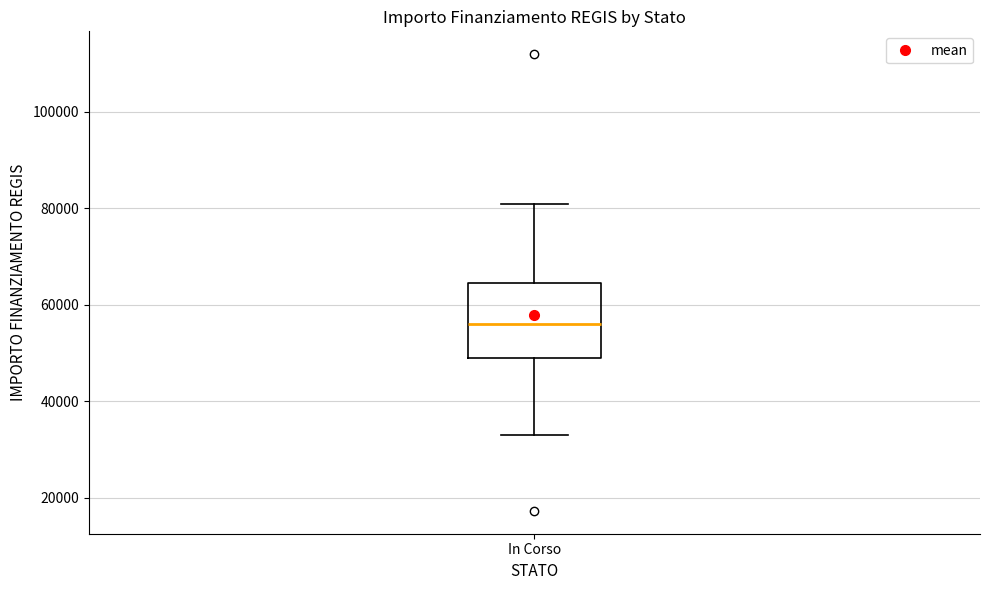

Where is the lower edge of the box for In Corso on the y-axis? The values are not printed on the chart, so give them approximately, as read against the axis.

50000